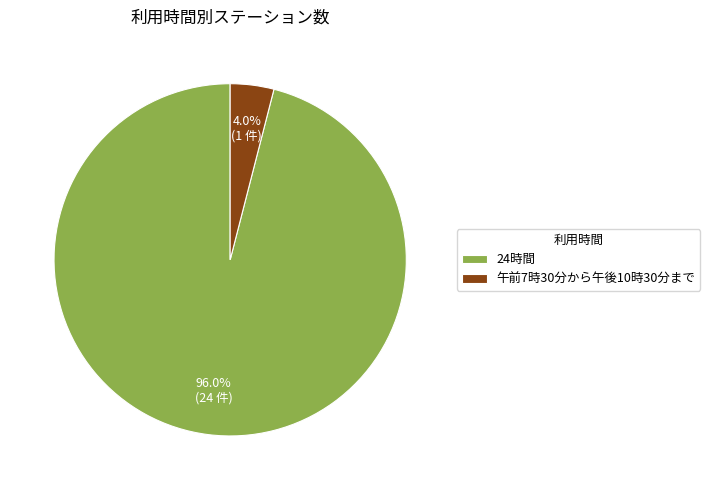

To the nearest percent, what portion does 午前7時30分から午後10時30分まで represent?

4%